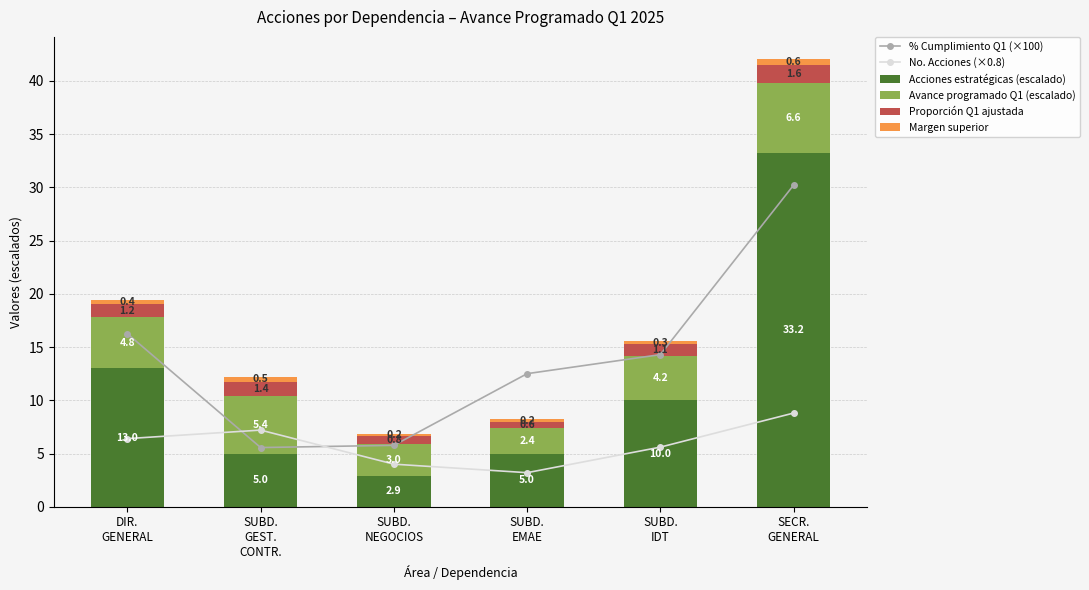

Which series changed the most between SUBD.
GEST.
CONTR. and SUBD.
NEGOCIOS?

No. Acciones (×0.8)